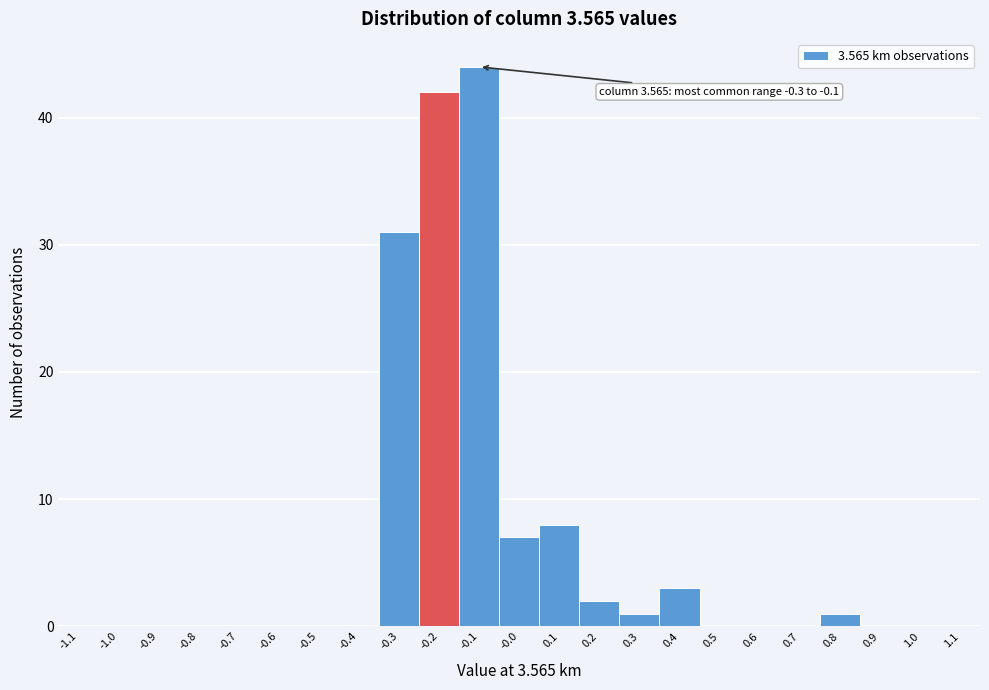

Which range on the x-axis has the tallest bar?

-0.15 to -0.05